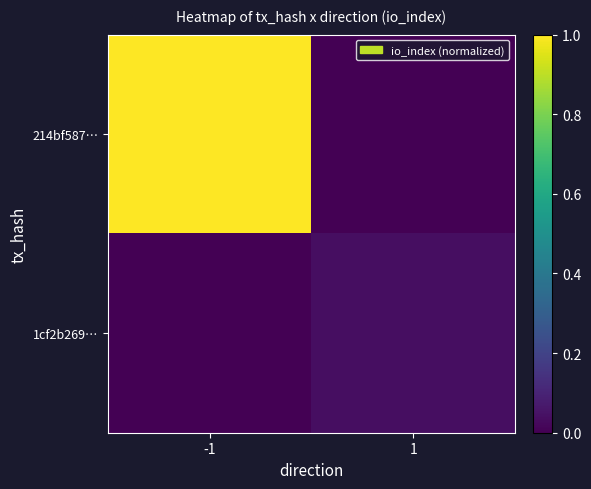

Reading right to left, extract all data points from this chart.

214bf587…: 1=0.0	-1=1.0
1cf2b269…: 1=0.0	-1=0.0